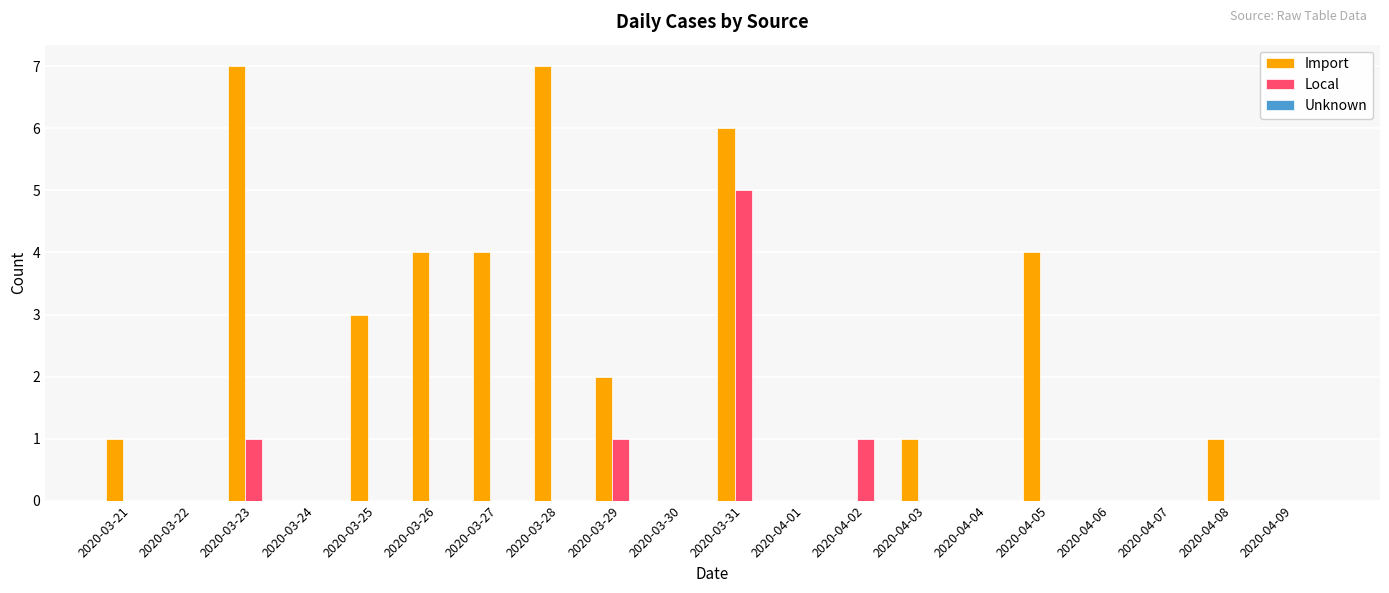

Which series has the largest total across all categories?

Import